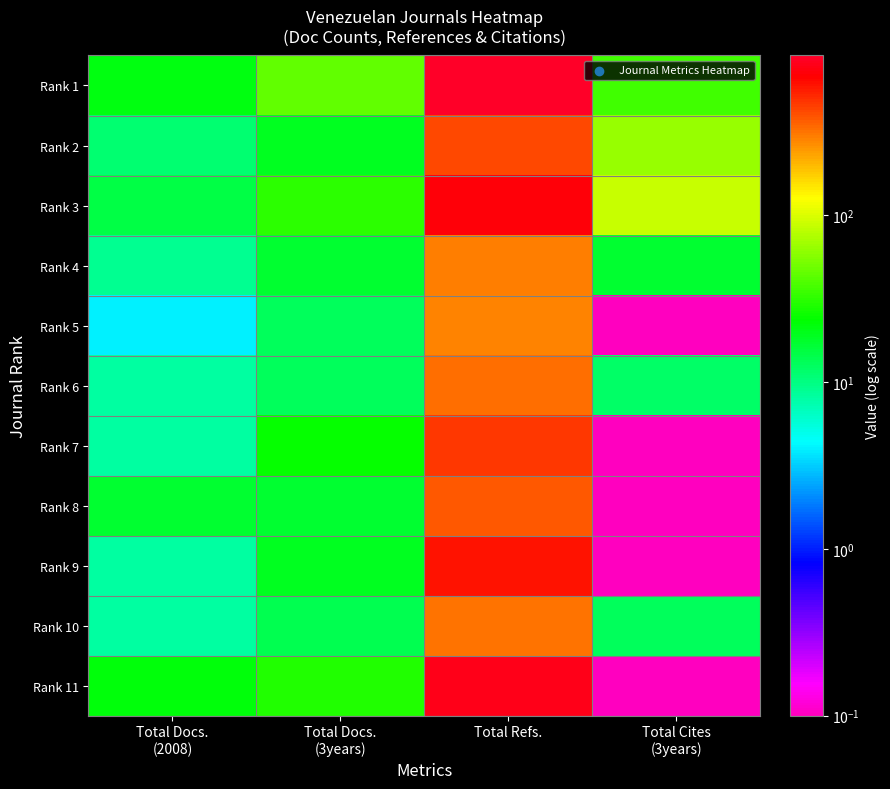

What is the greatest value displayed?

905.0